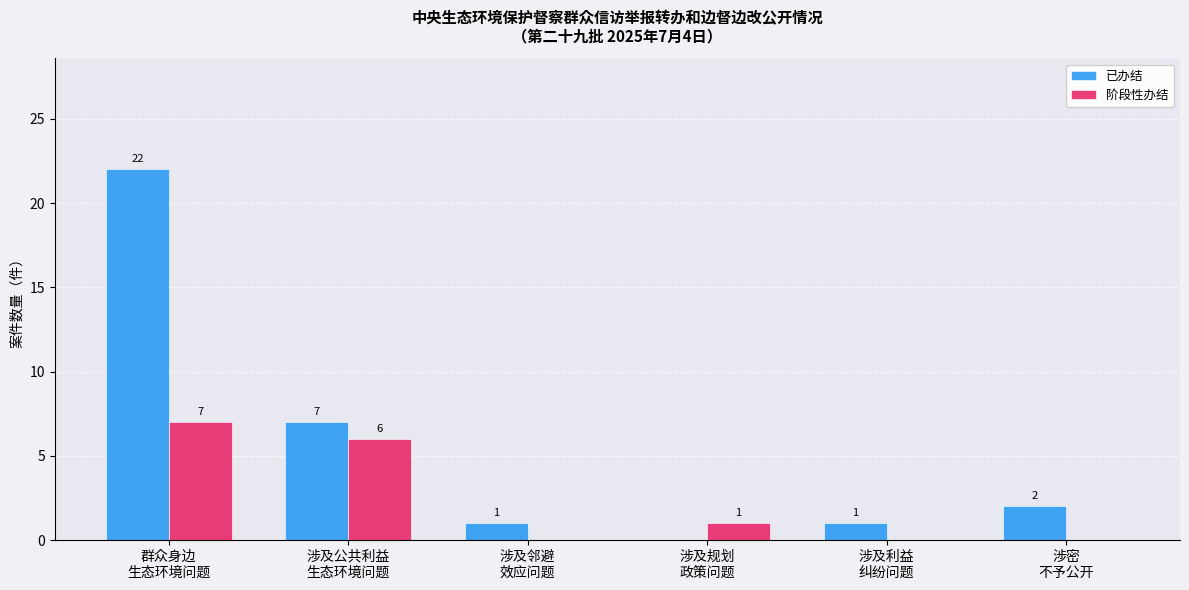

At which label does 已办结 reach its peak?

群众身边
生态环境问题